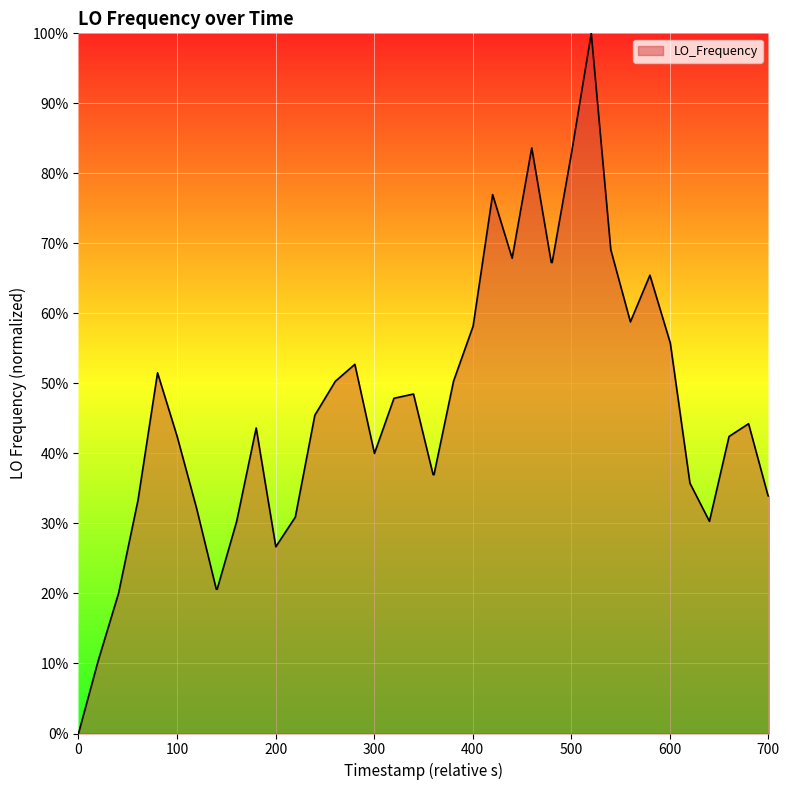

What is the difference between the maximum and minimum values?

1.0